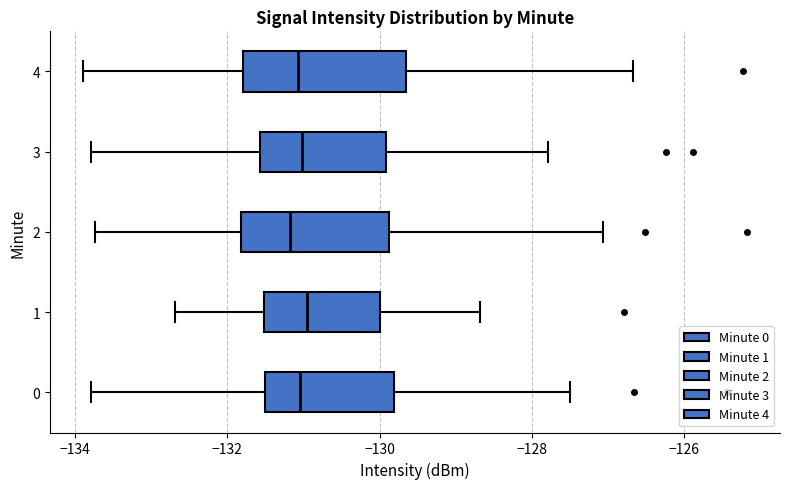

Where is the right edge of the box at y = 3 on the x-axis? The values are not printed on the chart, so give them approximately, as read against the axis.

-130.0